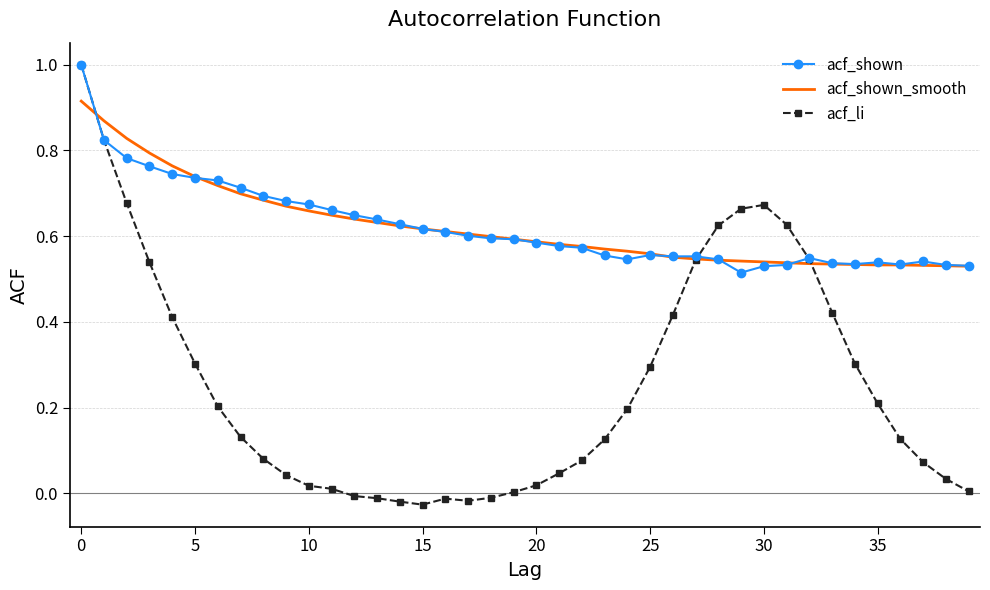

What is the average value of the acf_li series?

0.3